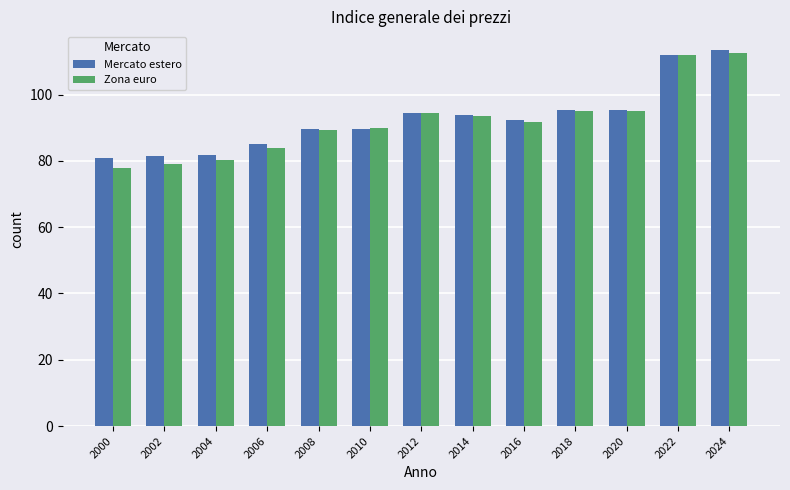

Is the value of Mercato estero at 2020 greater than the value of Zona euro at 2010?

Yes